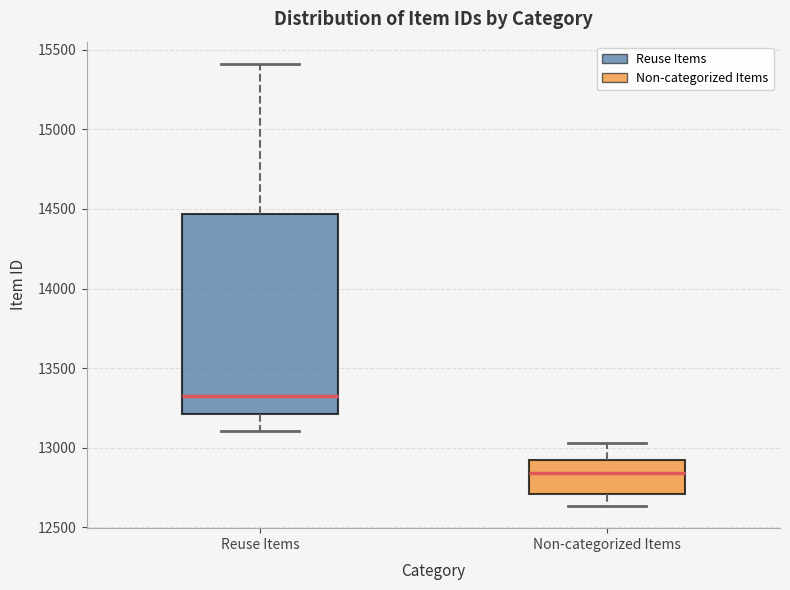

Comparing the boxes themselves (not the whiskers), which one is the tallest?

Reuse Items